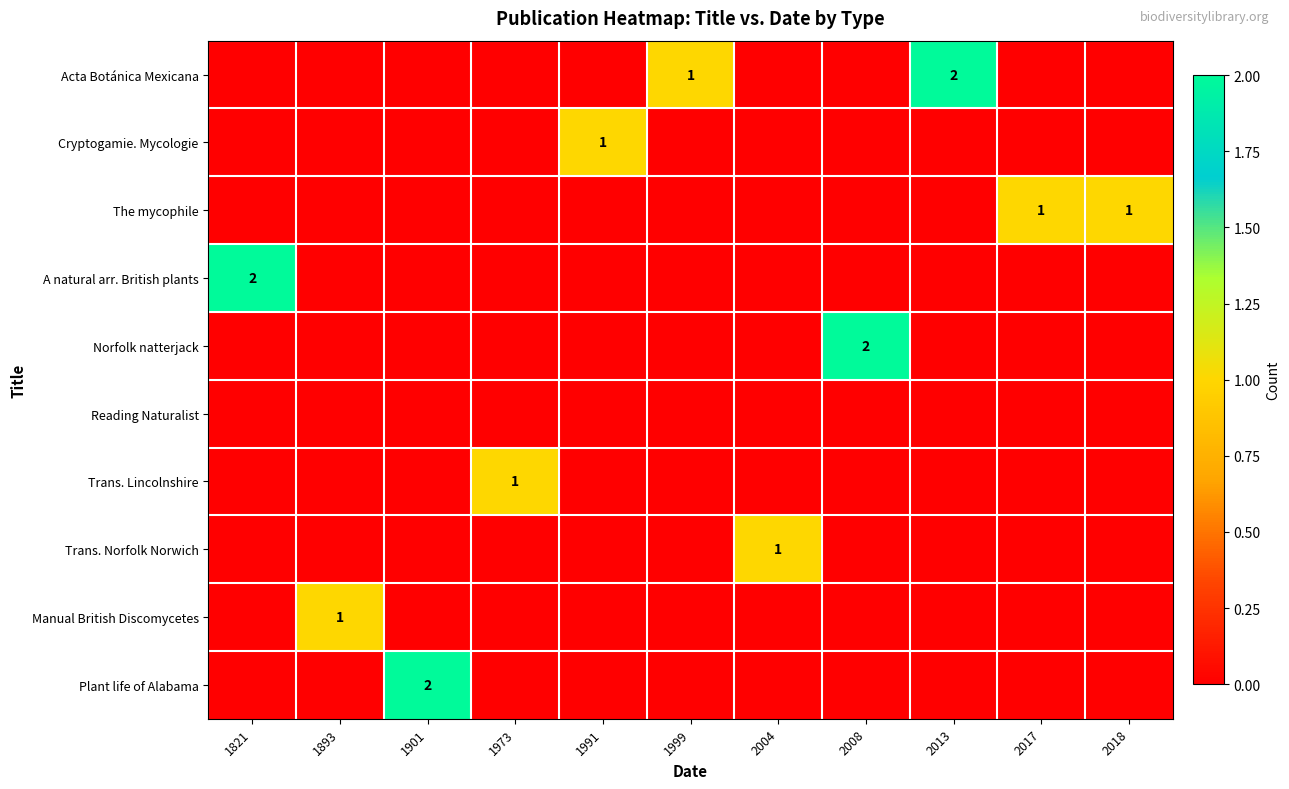

How many distinct data groups are displayed?

10